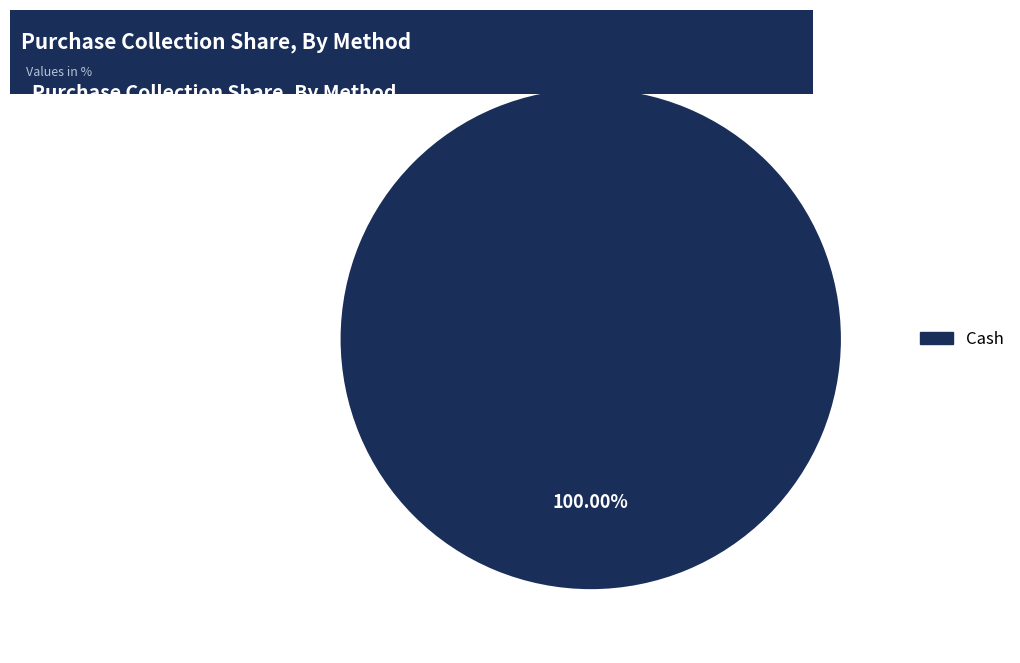

Is there a majority slice in this chart?

Yes